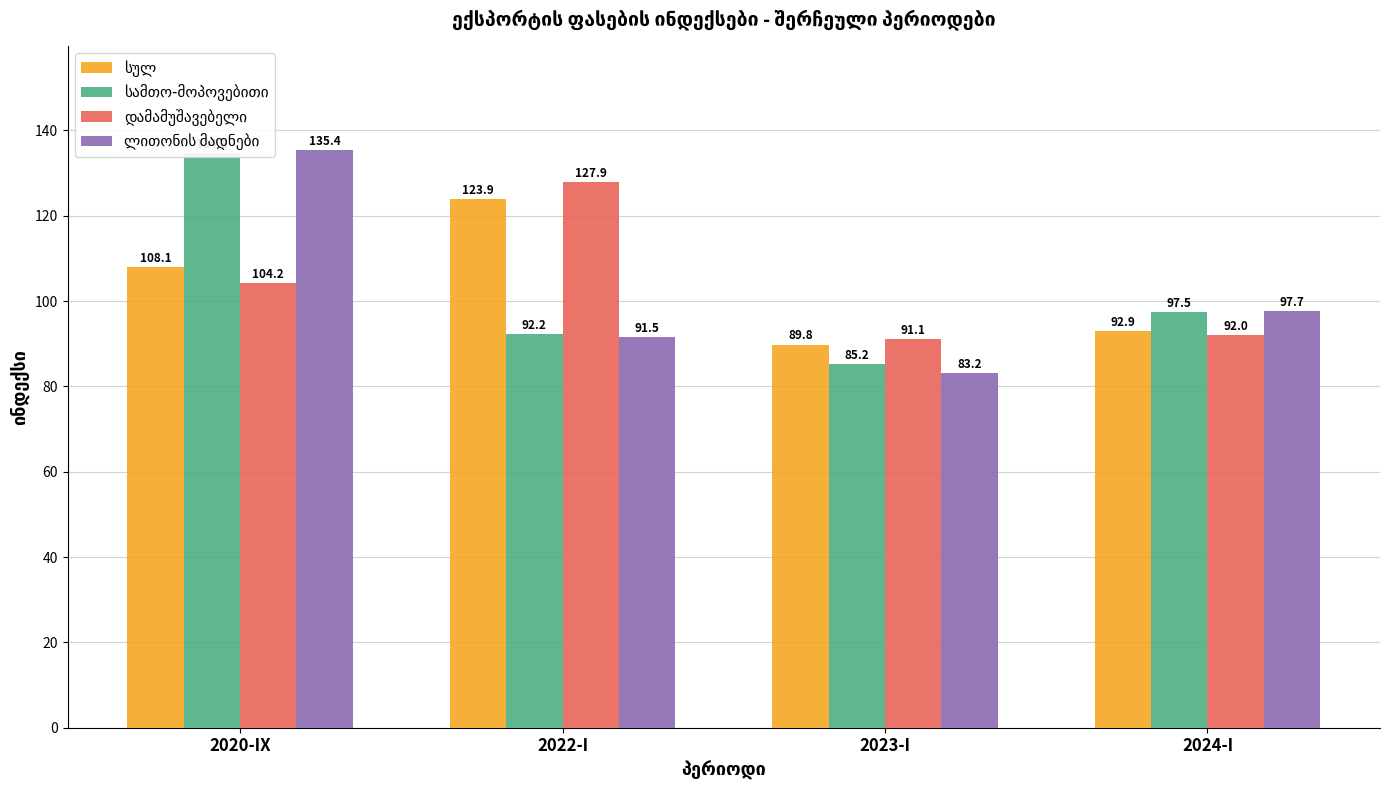

What is the difference between the დამამუშავებელი values at 2020-IX and 2024-I?

12.2